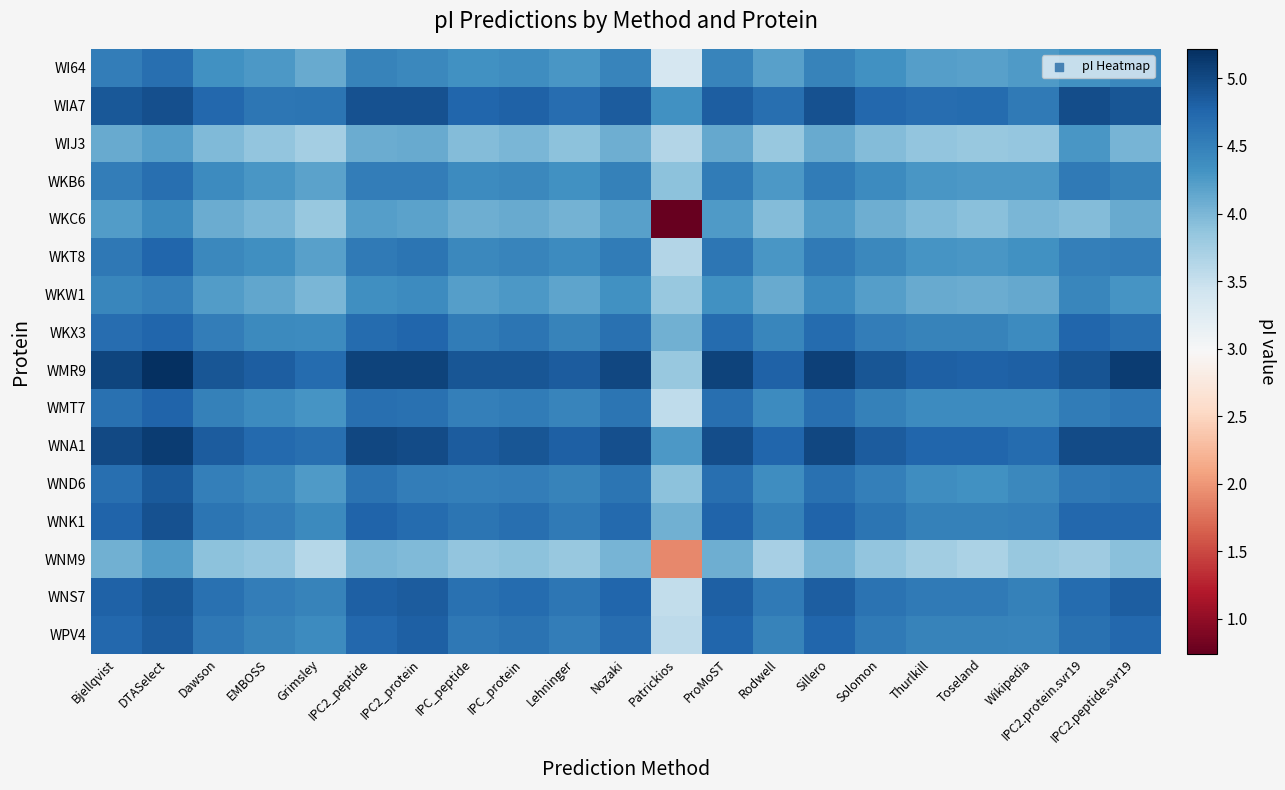

Rank the series at Sillero from lowest to highest value.

WNM9, WIJ3, WKC6, WKW1, WI64, WKB6, WKT8, WND6, WMT7, WKX3, WPV4, WNK1, WNS7, WIA7, WNA1, WMR9